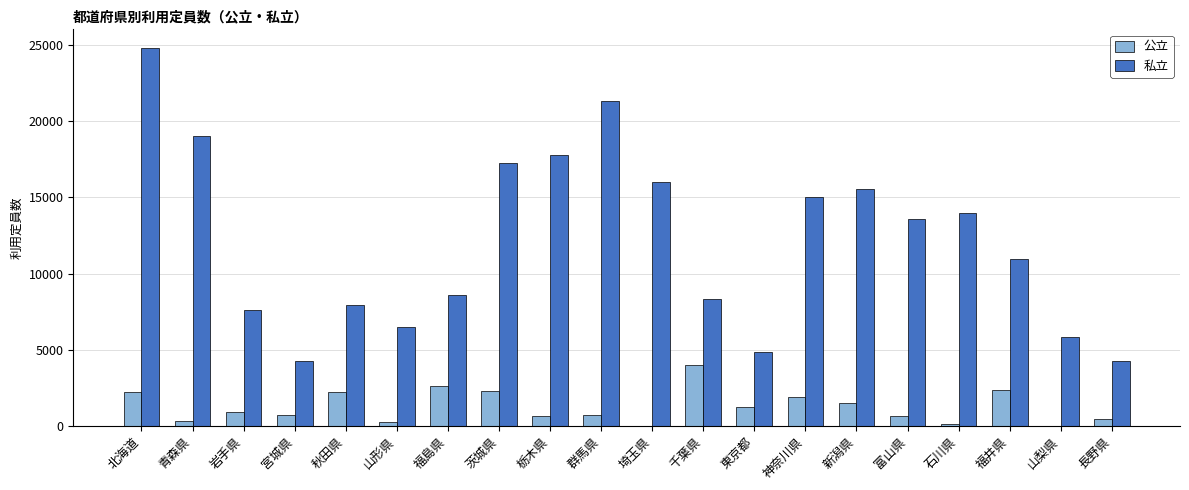

What value does the 私立 series have at 岩手県?

7602